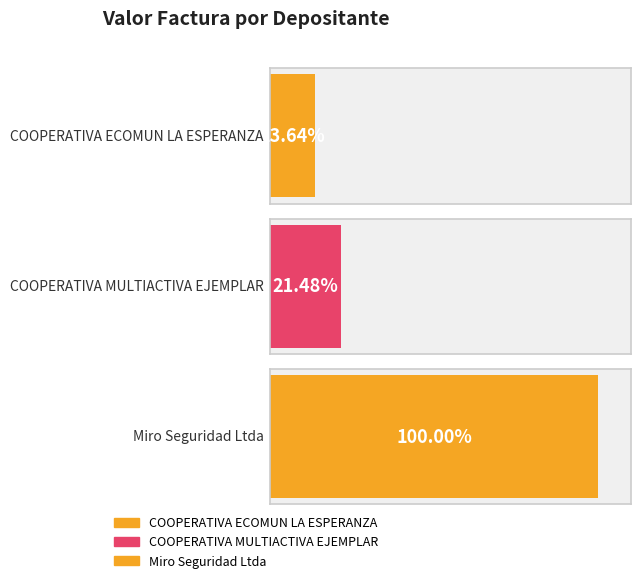

How many bars are there in total?

3